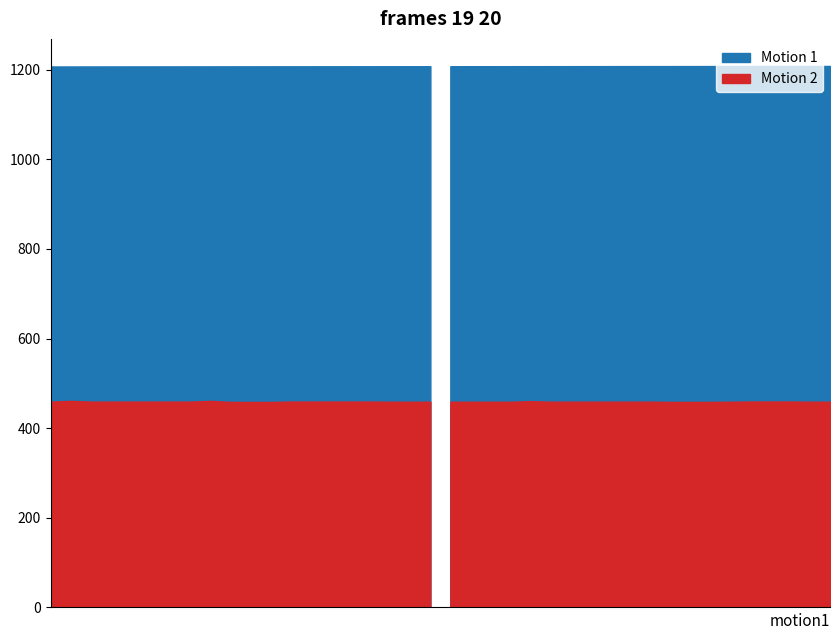

What is the sum of all Motion 2 values?

18369.6